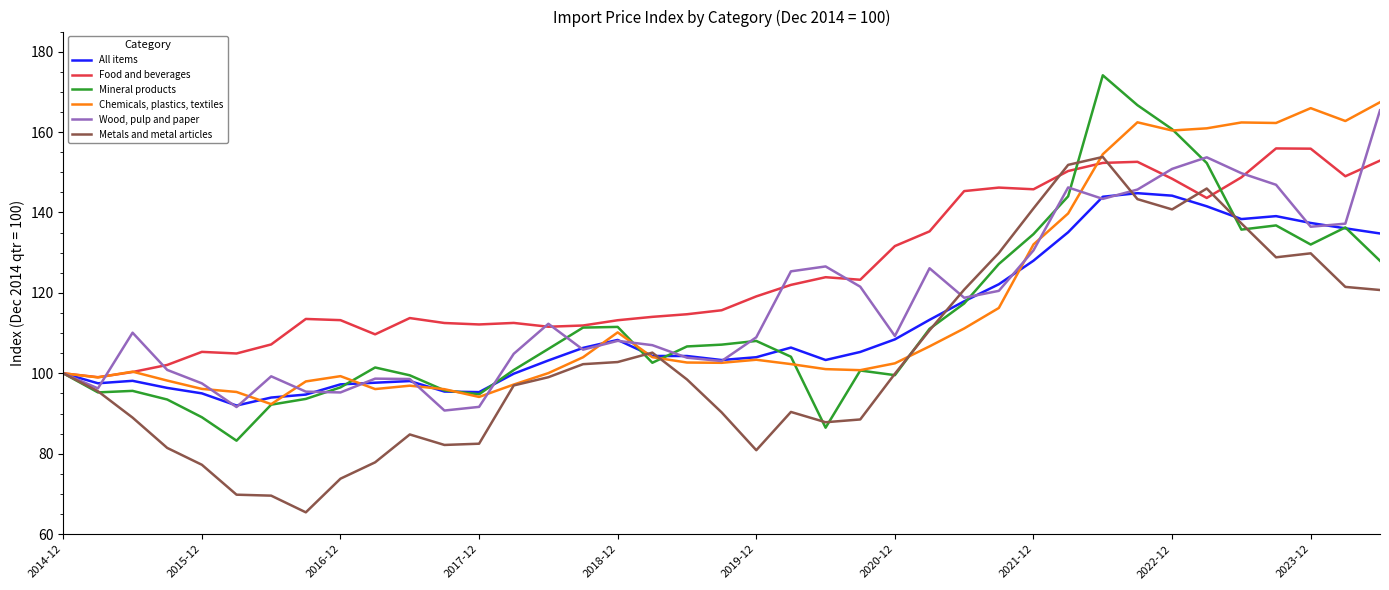

Rank the series by their maximum value, from highest to lowest.

Mineral products, Chemicals, plastics, textiles, Wood, pulp and paper, Food and beverages, Metals and metal articles, All items